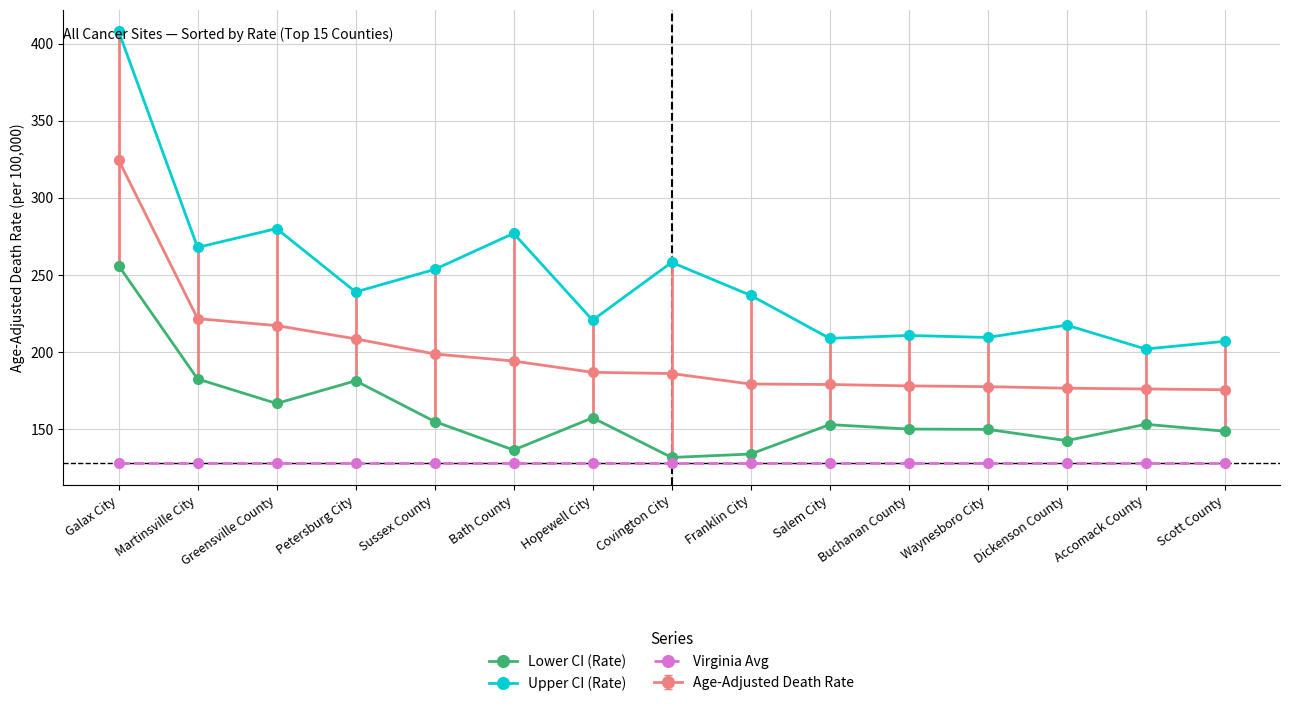

What are all the series names shown in the legend?

Lower CI (Rate), Upper CI (Rate), Virginia Avg, Age-Adjusted Death Rate